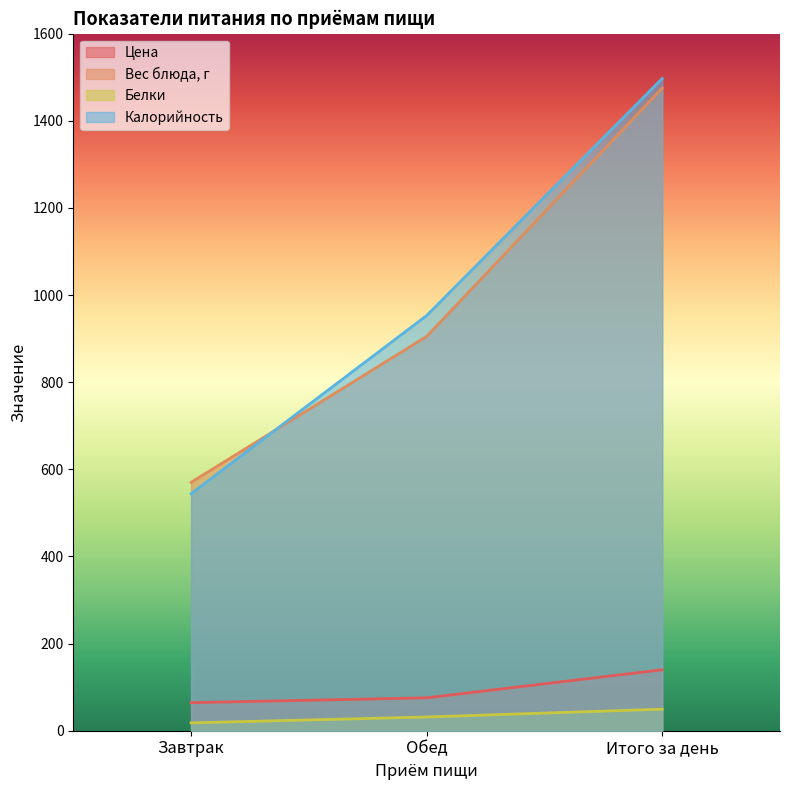

At how many categories does at least one series exceed 1075?

1